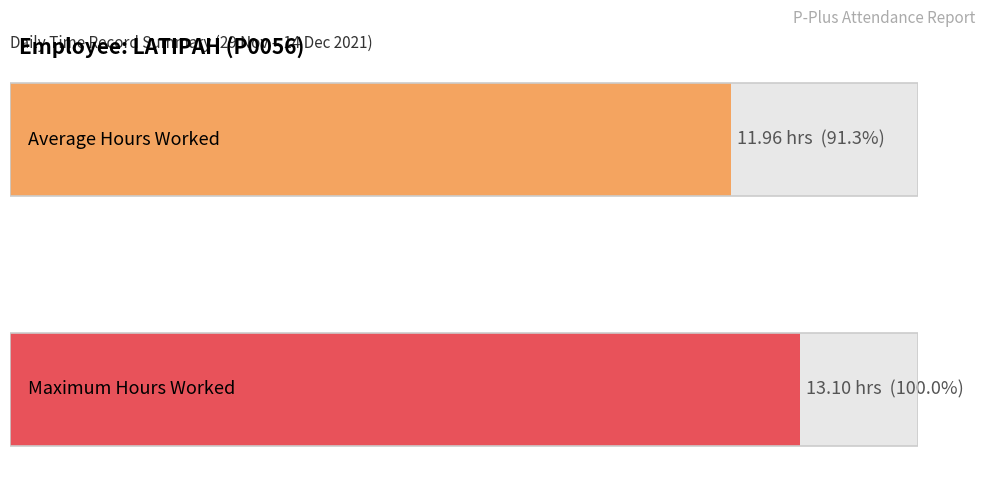

Are the bars horizontal?

Yes